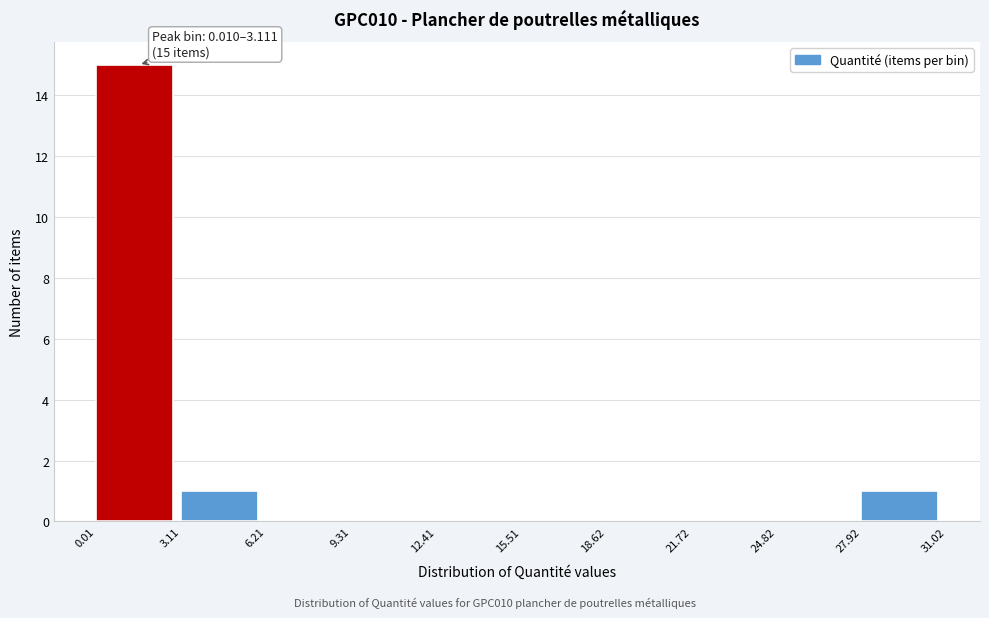

Which range on the x-axis has the tallest bar?

0.01 to 3.11